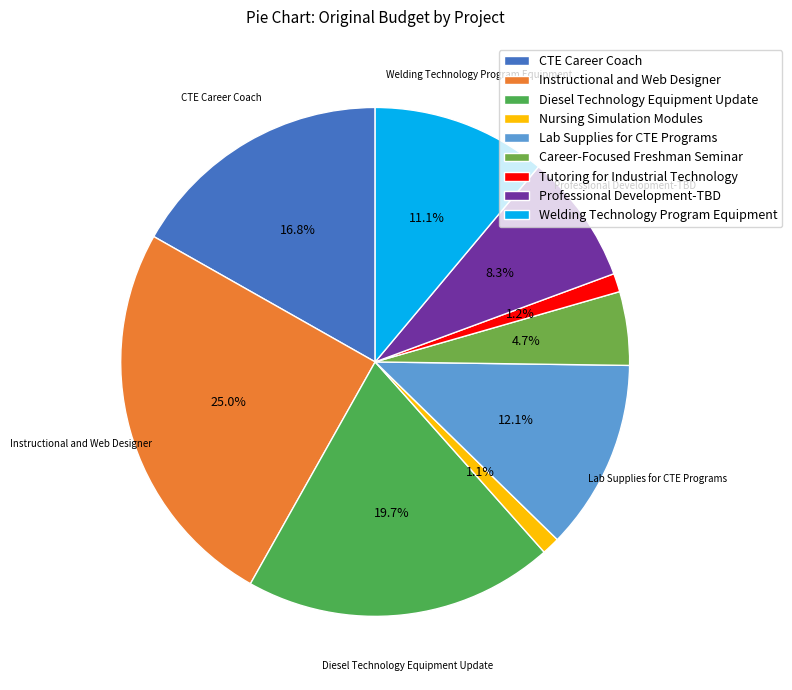

To the nearest percent, what is the difference between the Professional Development-TBD and Instructional and Web Designer slice percentages?

17%